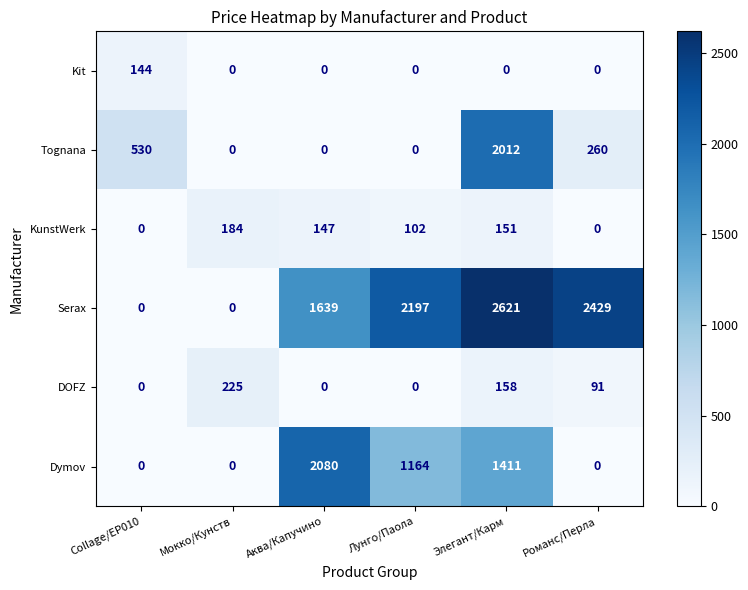

Where is Serax nearest to the value 1310?

Аква/Капучино